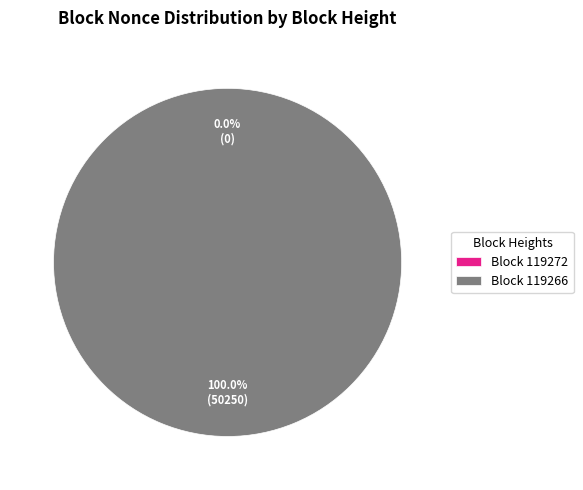

To the nearest percent, what is the difference between the largest and smallest slice percentages?

100%